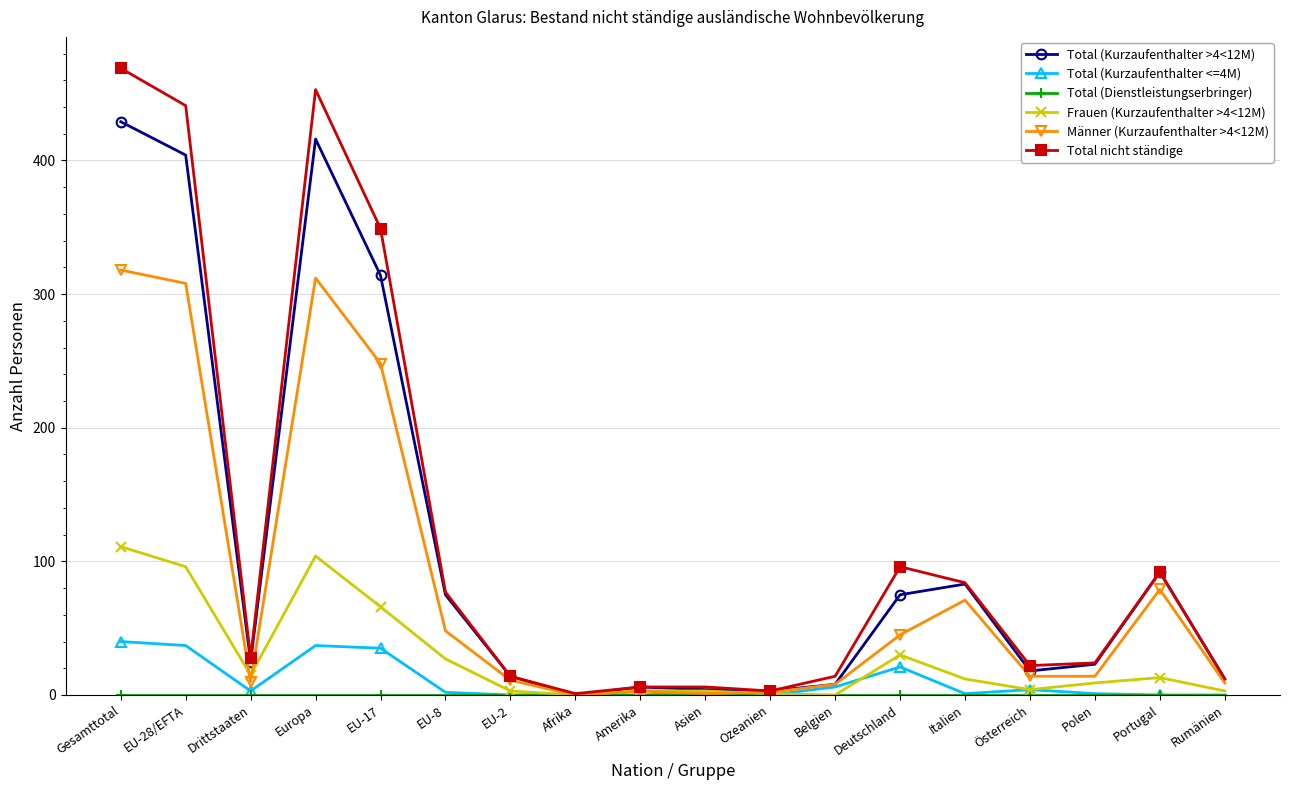

What is the approximate value of Total (Kurzaufenthalter >4<12M) at Europa, to the nearest 5?

415